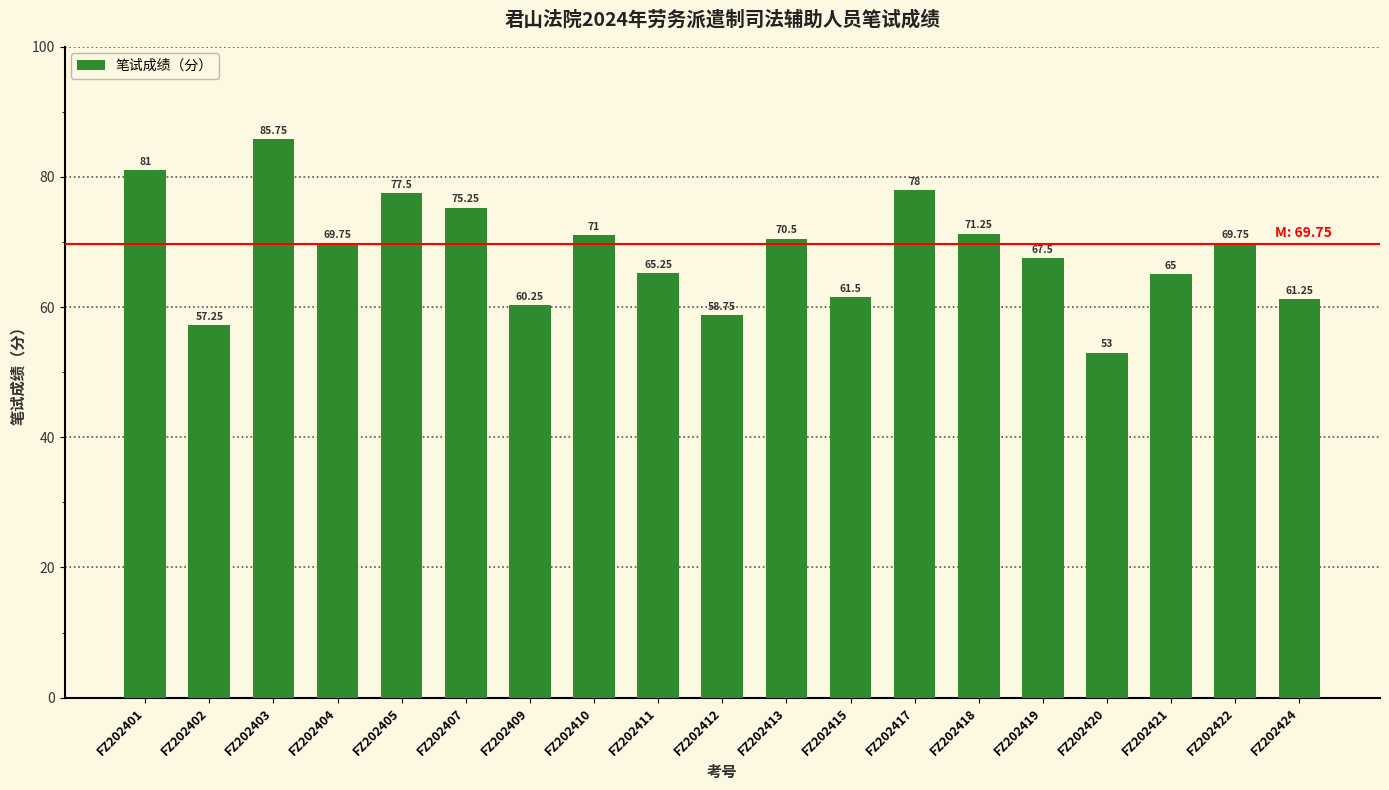

What is the change in value from FZ202403 to FZ202409?

-25.5